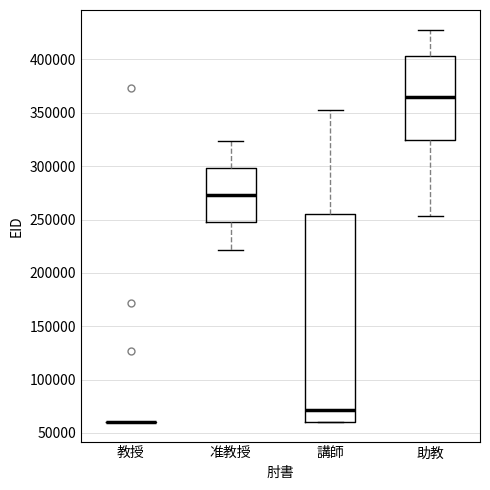

Where does the median line of the box for 准教授 sit on the y-axis? The values are not printed on the chart, so give them approximately, as read against the axis.

275000